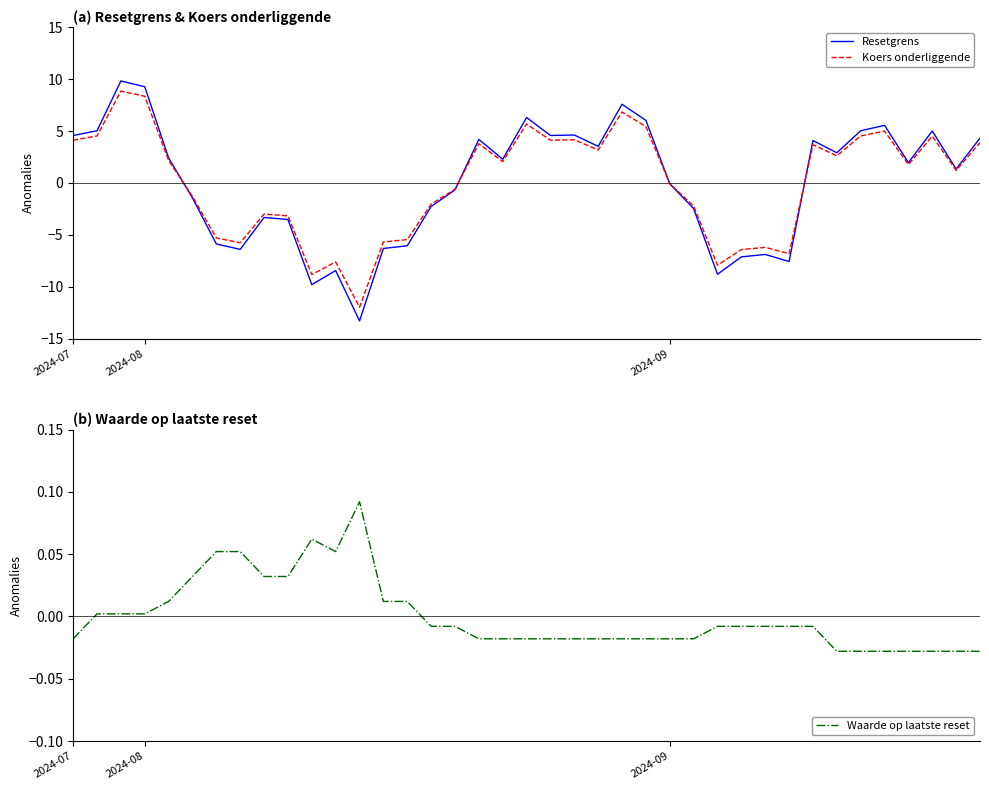

True or false: Resetgrens has a value of 4.6 at 2024-07.

True